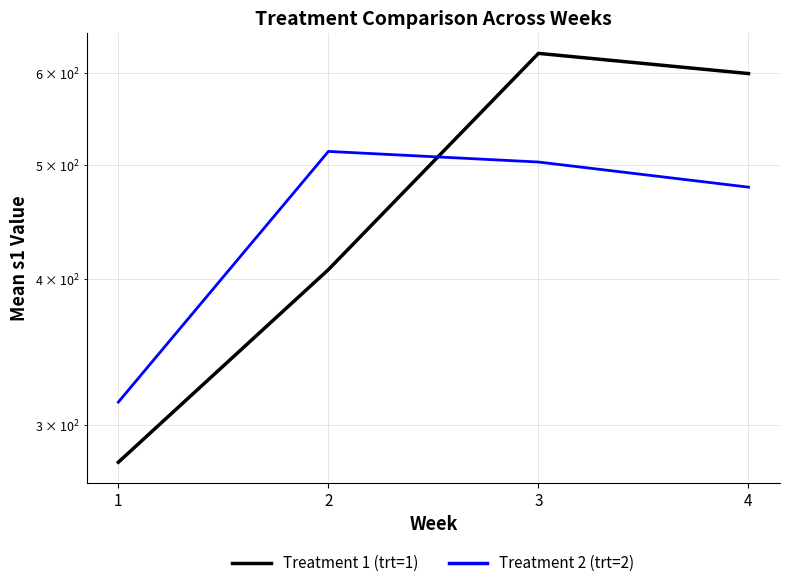

Reading left to right, transcribe all the data shown in this chart.

Treatment 1 (trt=1): 1=279.0	2=407.4	3=623.2	4=598.9
Treatment 2 (trt=2): 1=314.0	2=513.9	3=503.3	4=479.1